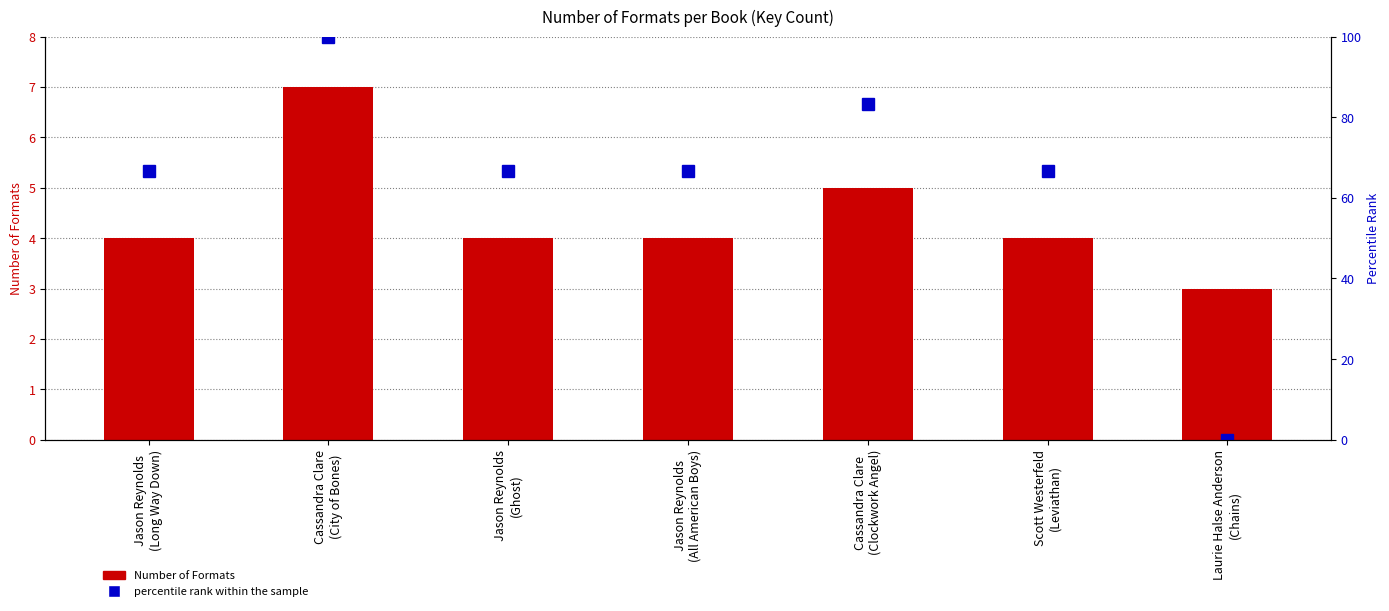

Reading left to right, list all the values displayed in this chart.

Number of Formats: Jason Reynolds
(Long Way Down)=4.0	Cassandra Clare
(City of Bones)=7.0	Jason Reynolds
(Ghost)=4.0	Jason Reynolds
(All American Boys)=4.0	Cassandra Clare
(Clockwork Angel)=5.0	Scott Westerfeld
(Leviathan)=4.0	Laurie Halse Anderson
(Chains)=3.0
percentile rank within the sample: Jason Reynolds
(Long Way Down)=66.7	Cassandra Clare
(City of Bones)=100.0	Jason Reynolds
(Ghost)=66.7	Jason Reynolds
(All American Boys)=66.7	Cassandra Clare
(Clockwork Angel)=83.3	Scott Westerfeld
(Leviathan)=66.7	Laurie Halse Anderson
(Chains)=0.0